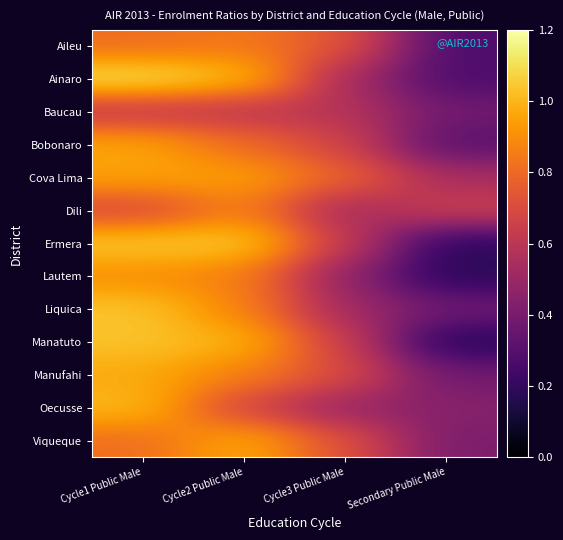

Between Secondary Public Male and Cycle2 Public Male, which is larger?

Cycle2 Public Male